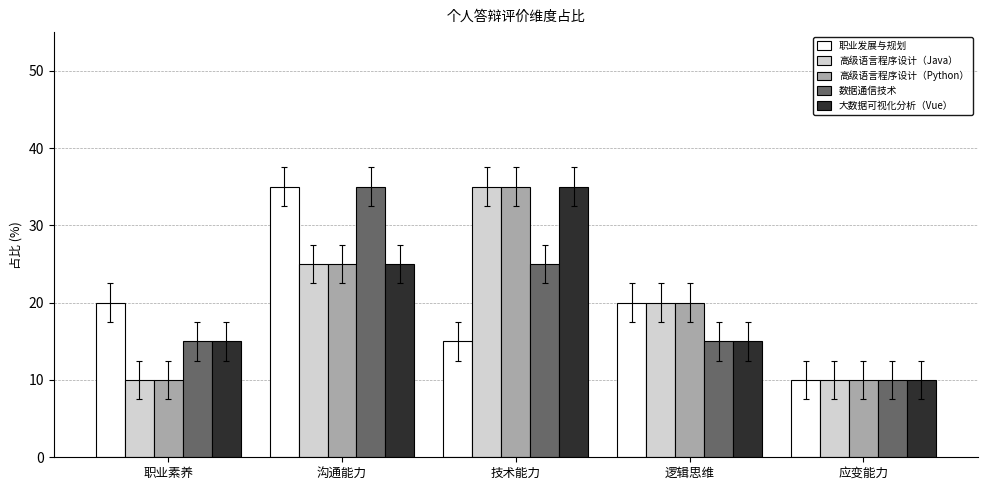

How many series are shown in this chart?

5